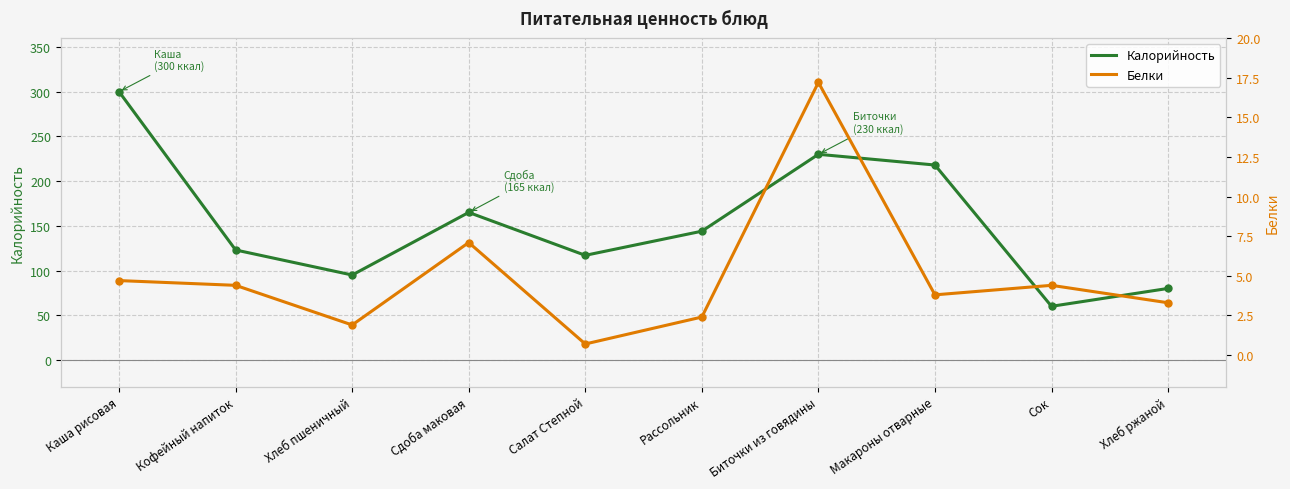

True or false: Калорийность has more than 2 points higher than both neighbors.

False